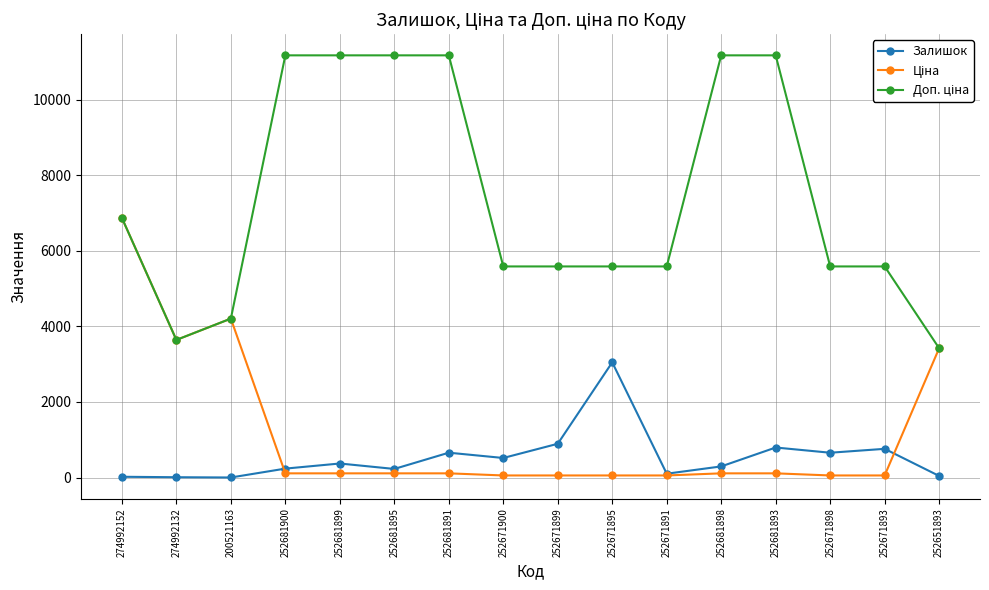

At how many categories does at least one series exceed 9359?

6